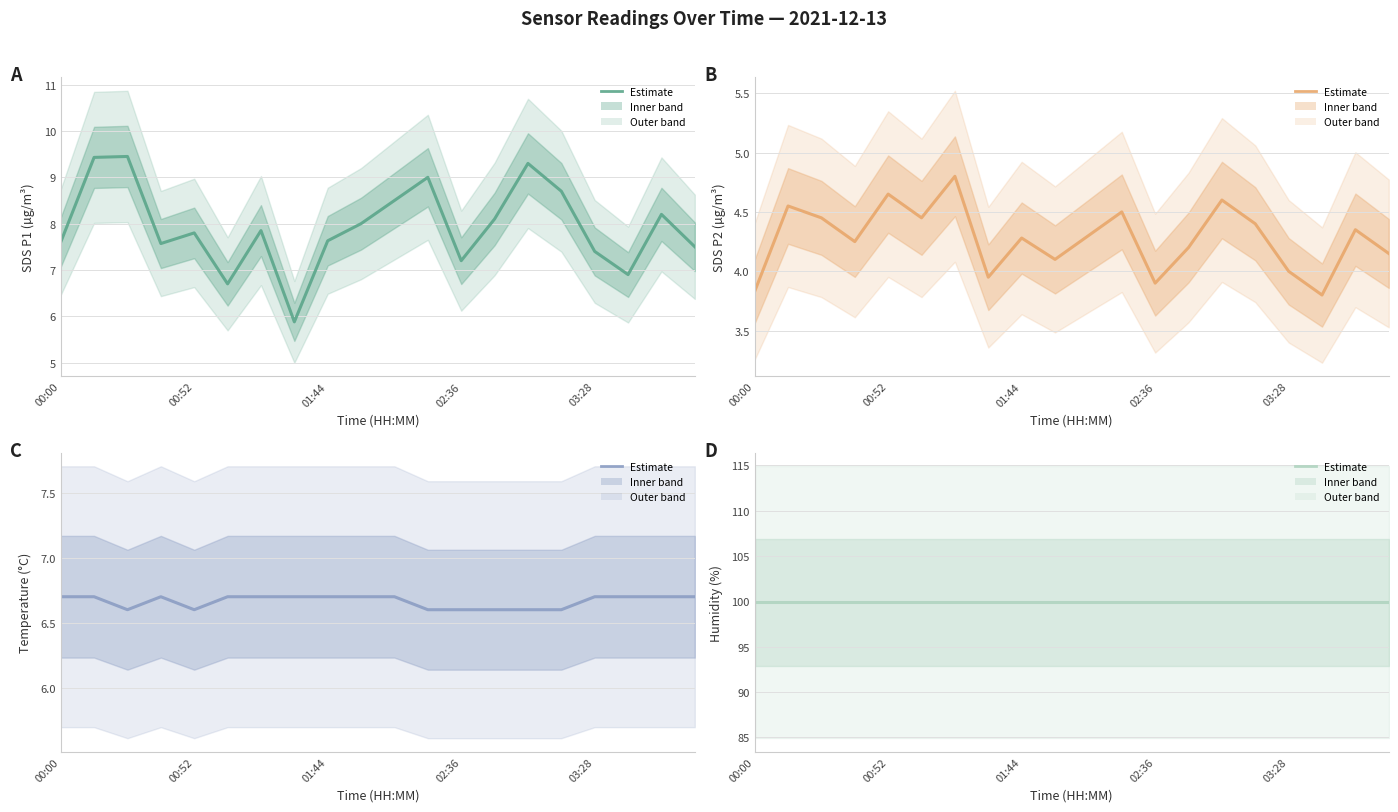

True or false: SDS_P2 and SDS_P1 cross at least once.

False